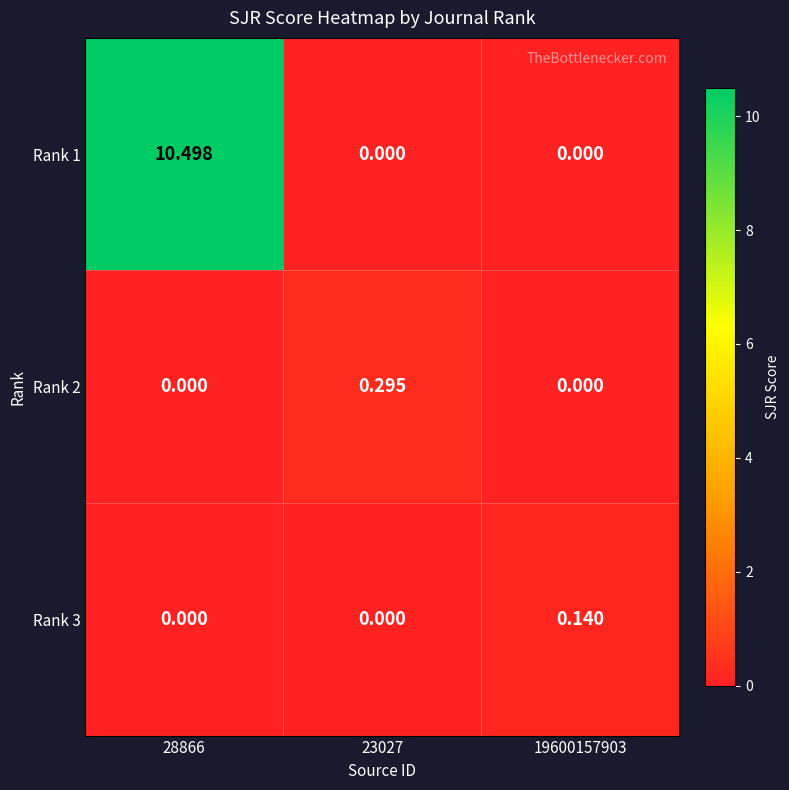

Count the number of data series in this chart.

3